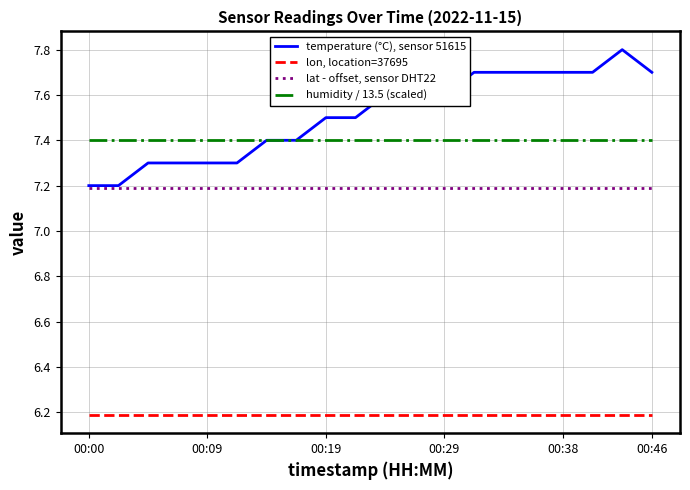

Is this an area chart (filled region under the line)?

No